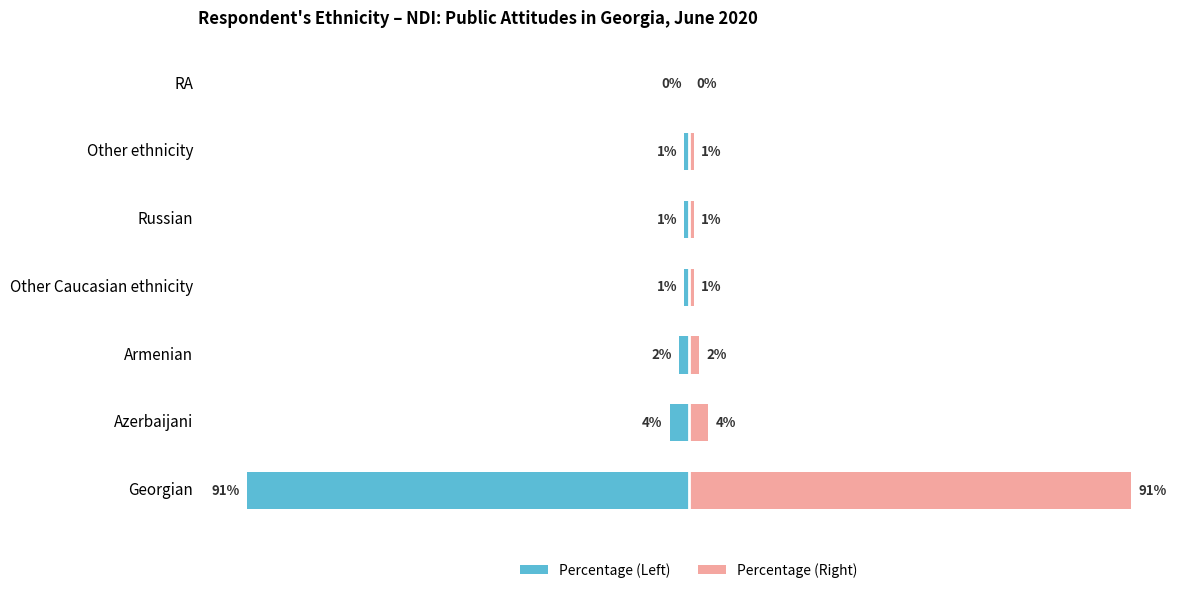

Reading left to right, list all the values displayed in this chart.

Left (Teal): -91	-4	-2	-1	-1	-1	0
Right (Pink): 91	4	2	1	1	1	0